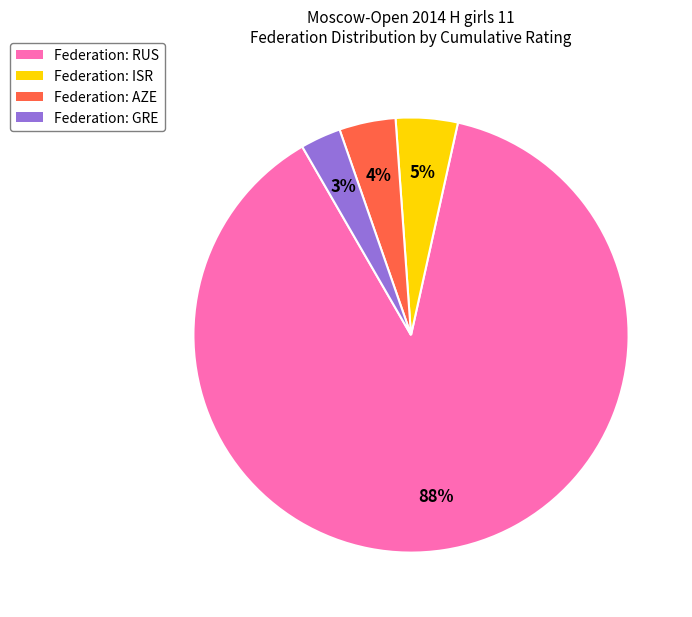

Is there a majority slice in this chart?

Yes